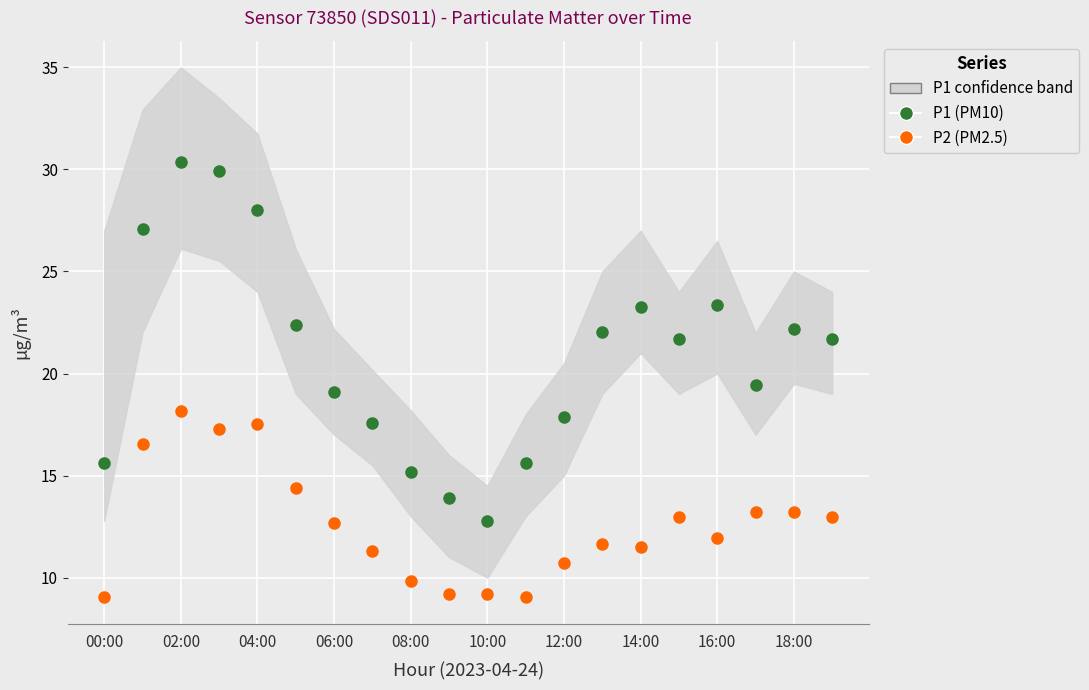

Is it true that P1 (PM10) equals 25.2 at 00:00?

False